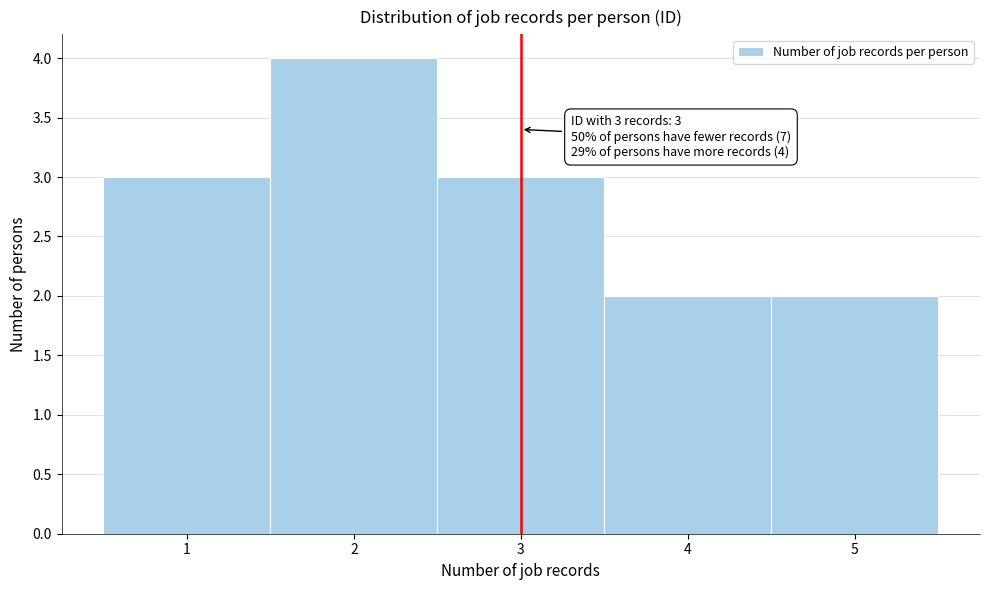

Over which range of the x-axis is the bar tallest?

1.5 to 2.5